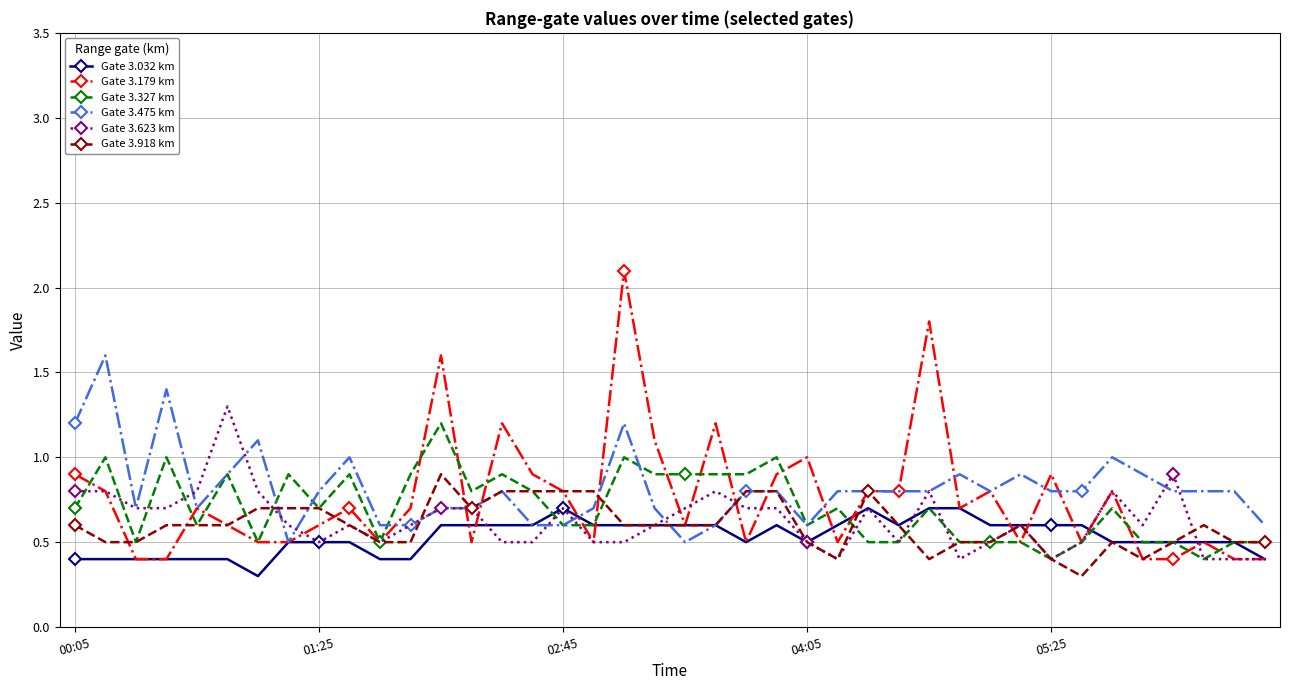

True or false: Gate 3.623 km has more than 2 interior local peaks.

True